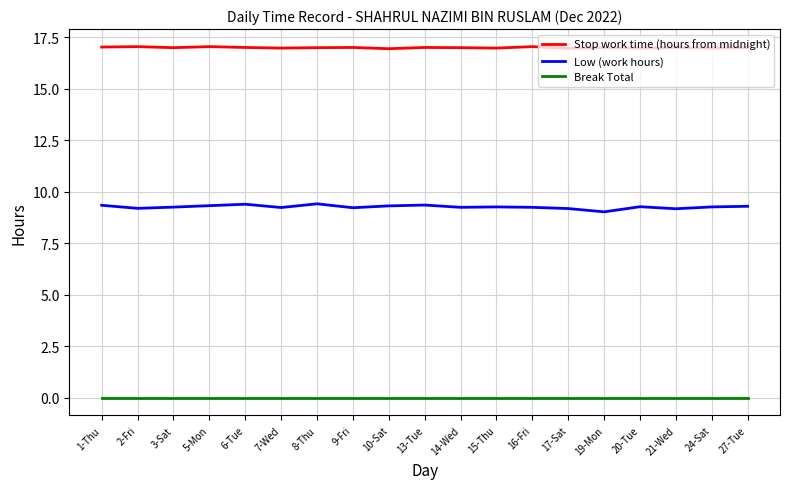

True or false: Low (work hours) has a value of 3.0 at 9-Fri.

False